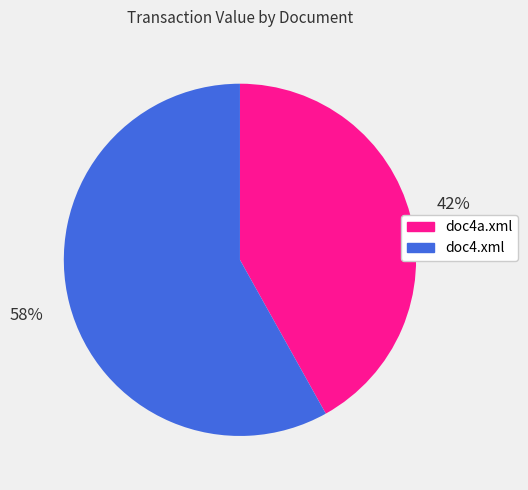

Rank the categories by value from lowest to highest.

doc4a.xml, doc4.xml